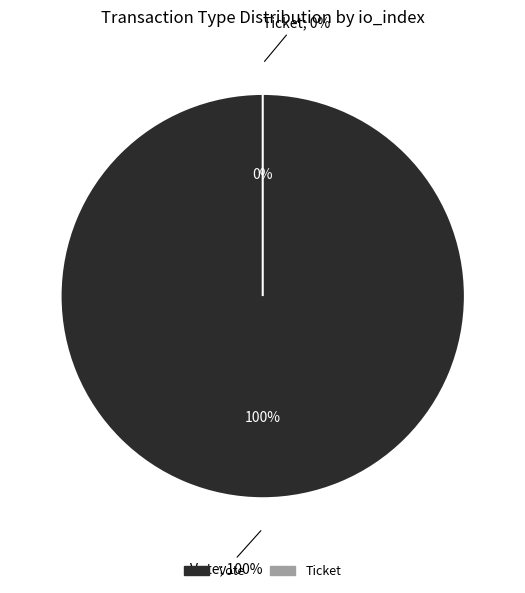

Rank the categories by value from lowest to highest.

Ticket, Vote